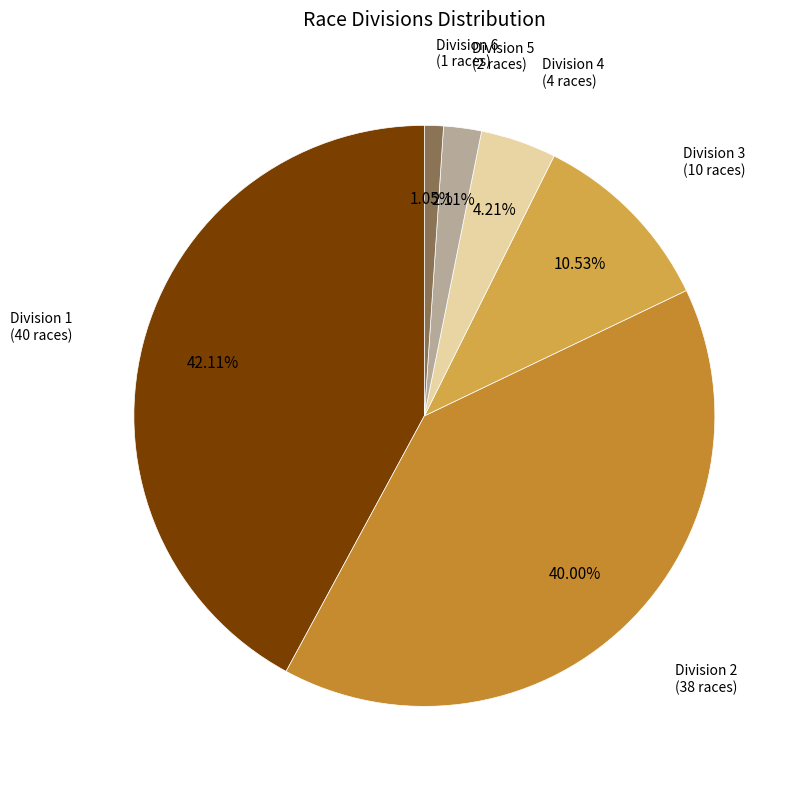

Which slice is the smallest?

Division 6 (1 races)